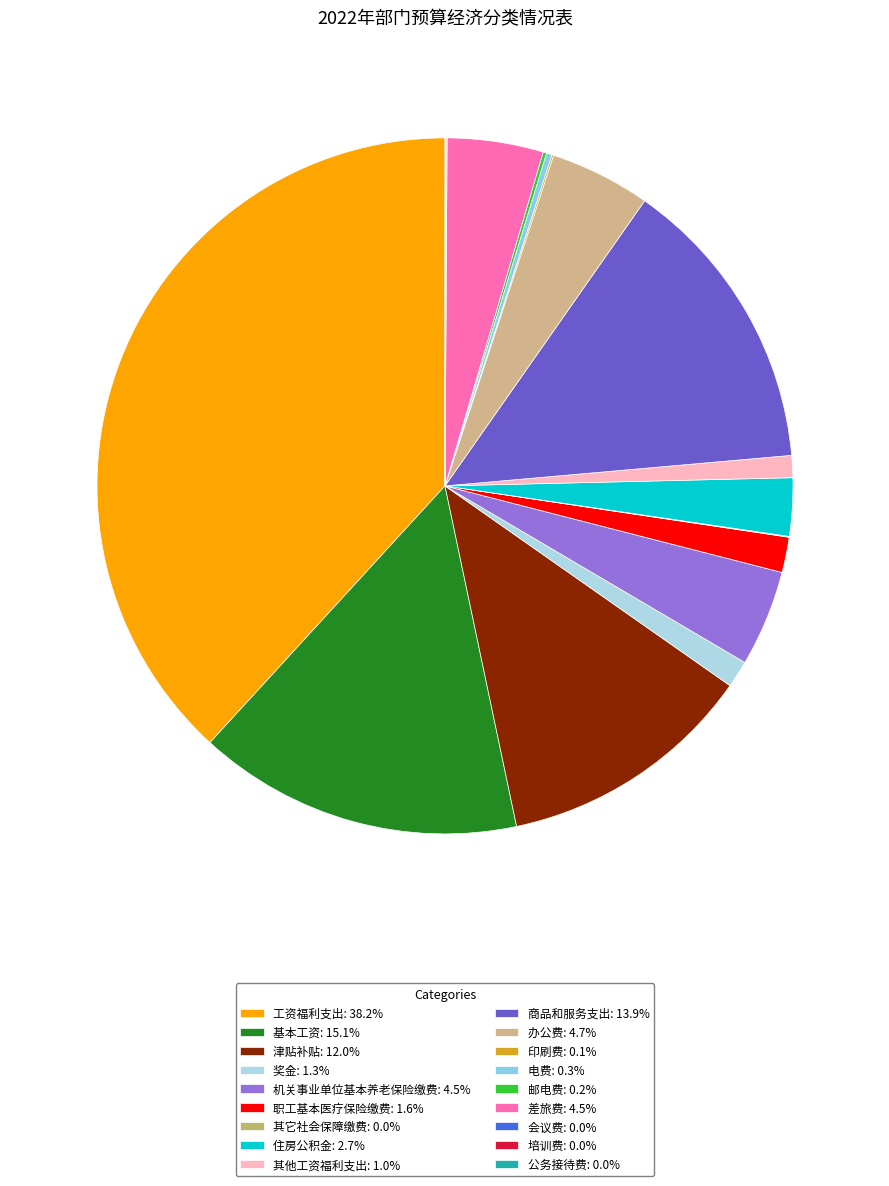

What percentage do 培训费 and 邮电费 together represent?

0.2%